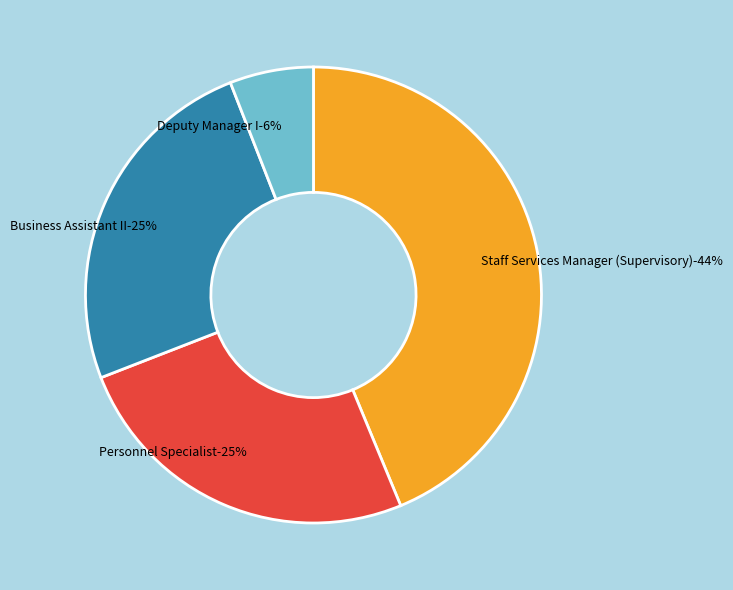

What is the smallest slice in the pie chart?

Deputy Manager I